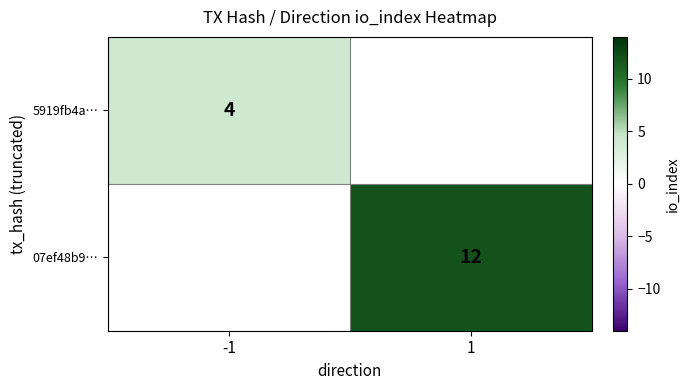

How many distinct data groups are displayed?

2